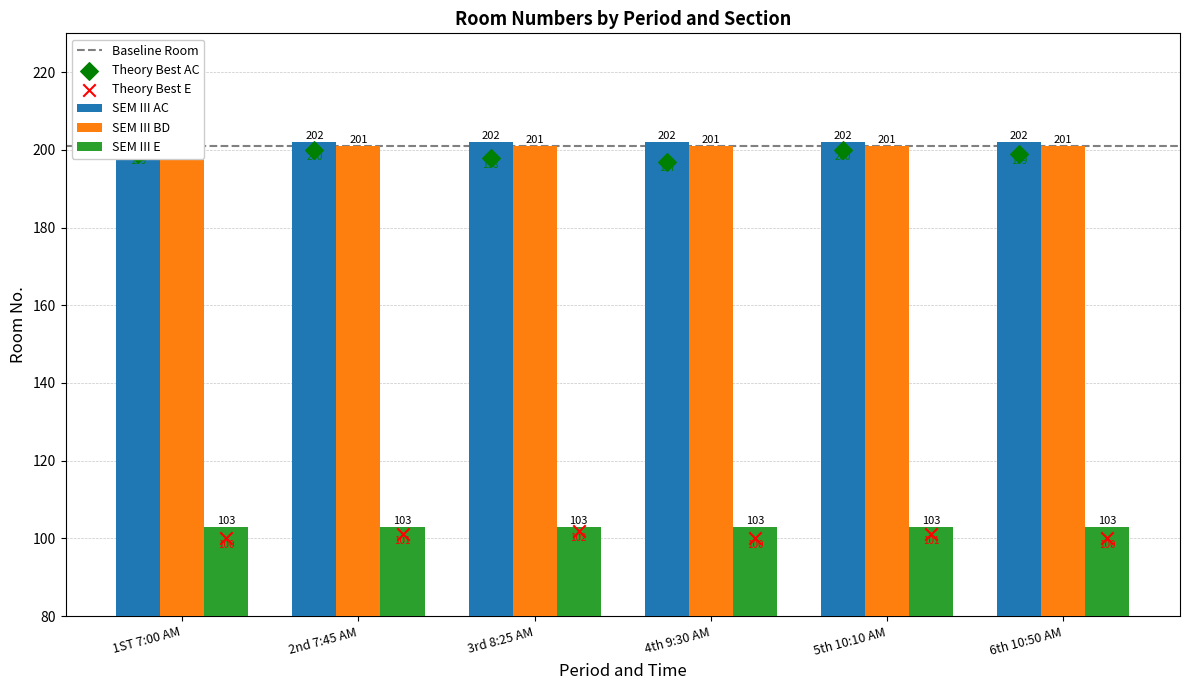

What is the total value across all series at 4th 9:30 AM?

506